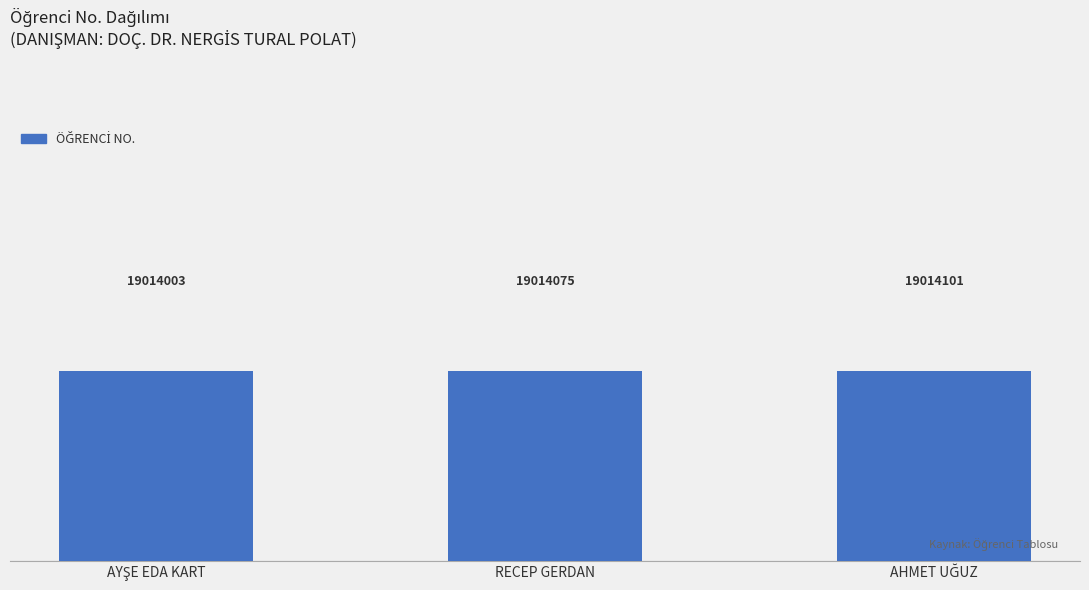

Is it true that the value at AHMET UĞUZ is 11902553?

False